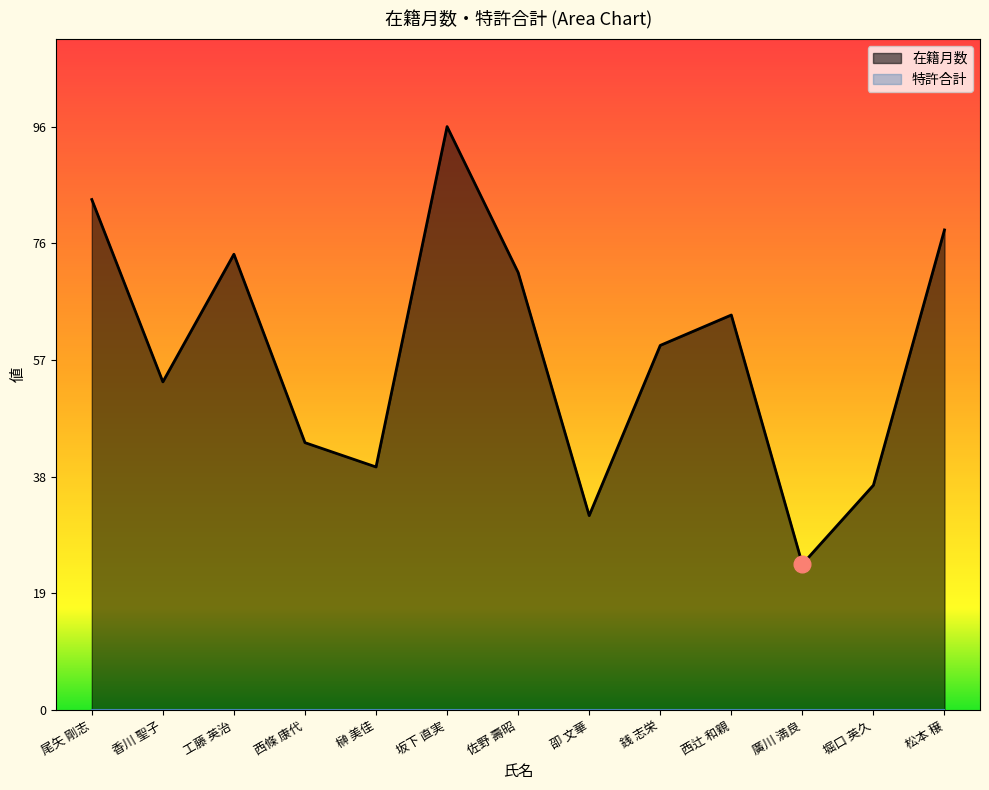

Reading left to right, extract all data points from this chart.

84	54	75	44	40	96	72	32	60	65	24	37	79